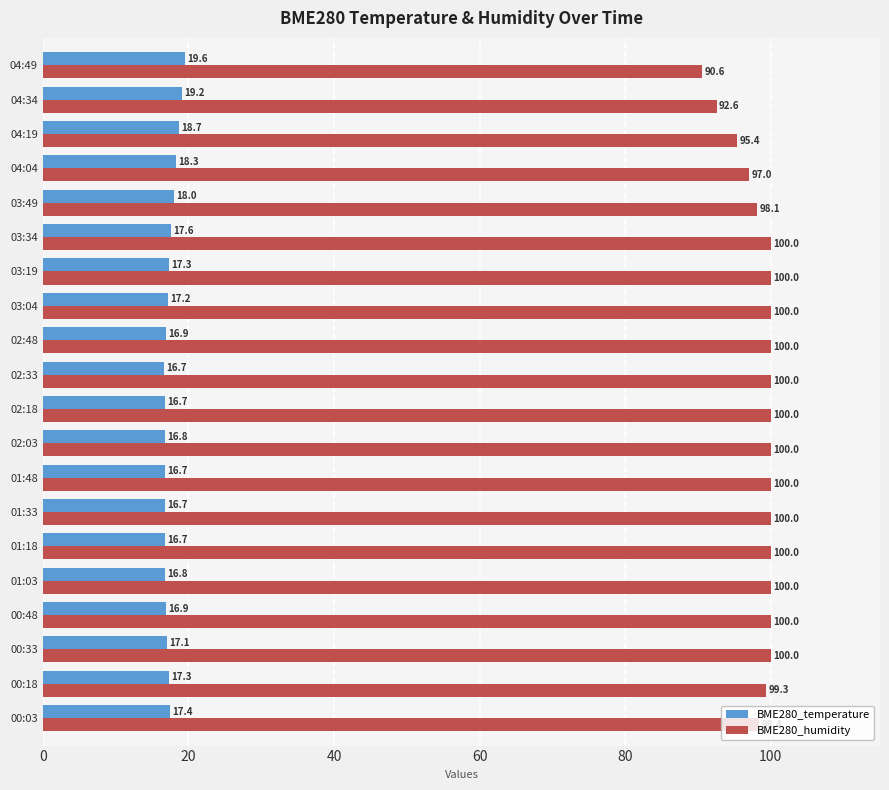

At 02:48, list the series in order from largest to smallest.

BME280_humidity, BME280_temperature